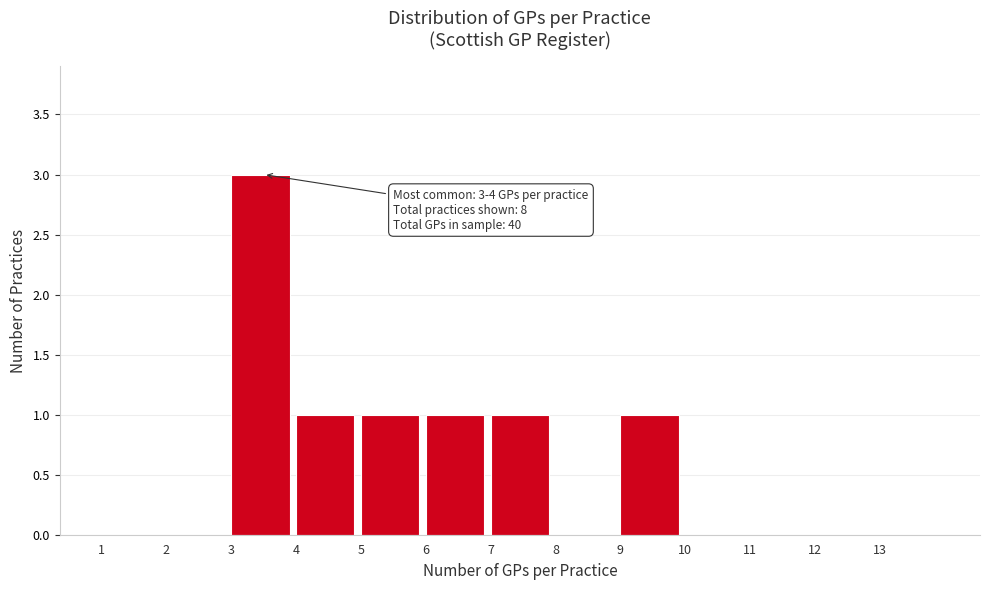

Over which range of the x-axis is the bar tallest?

3 to 4